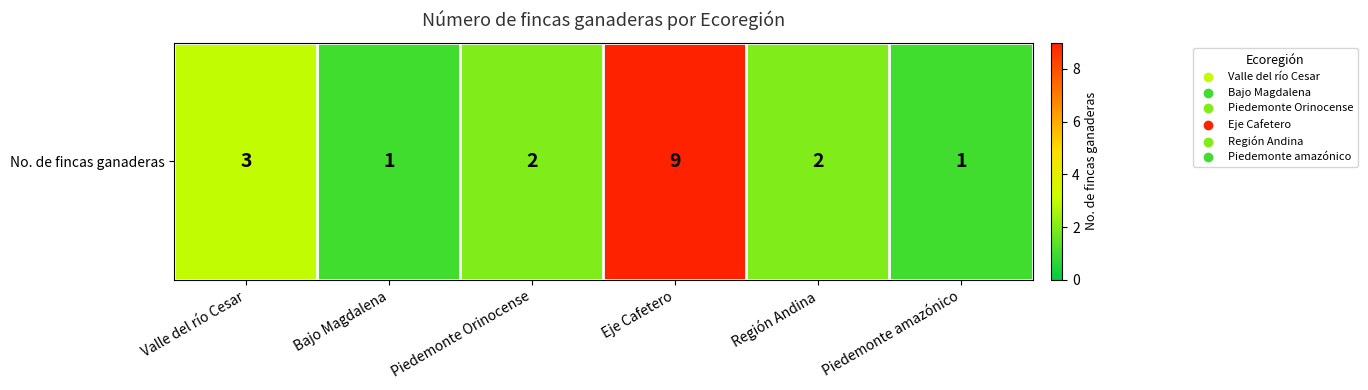

What value does the data have at Bajo Magdalena?

1